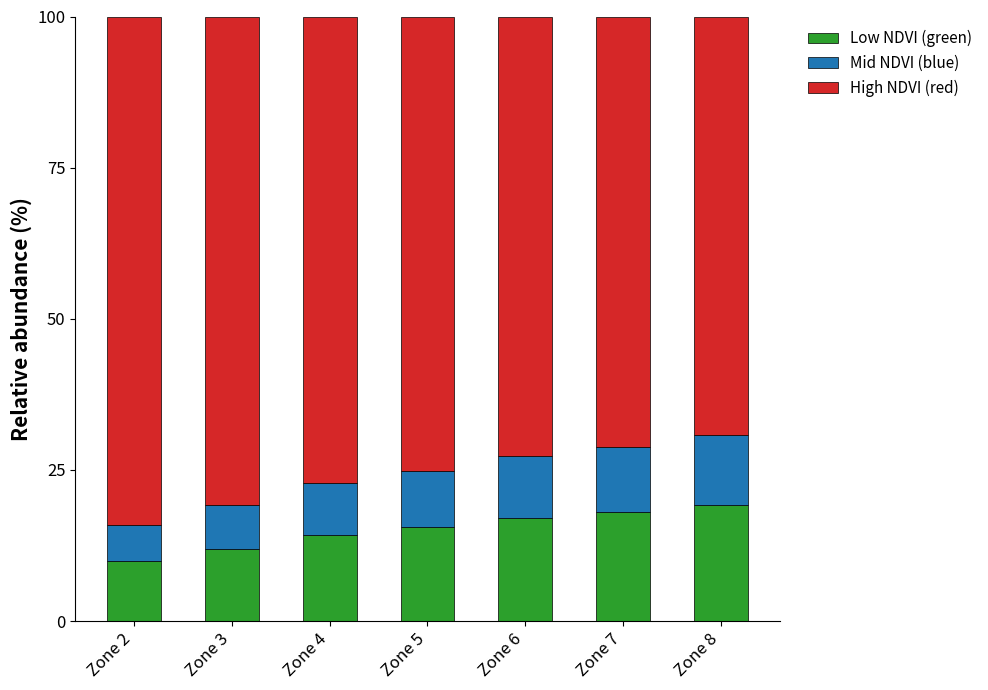

The Low NDVI (green) series shows 3.3 at Zone 4. True or false?

False